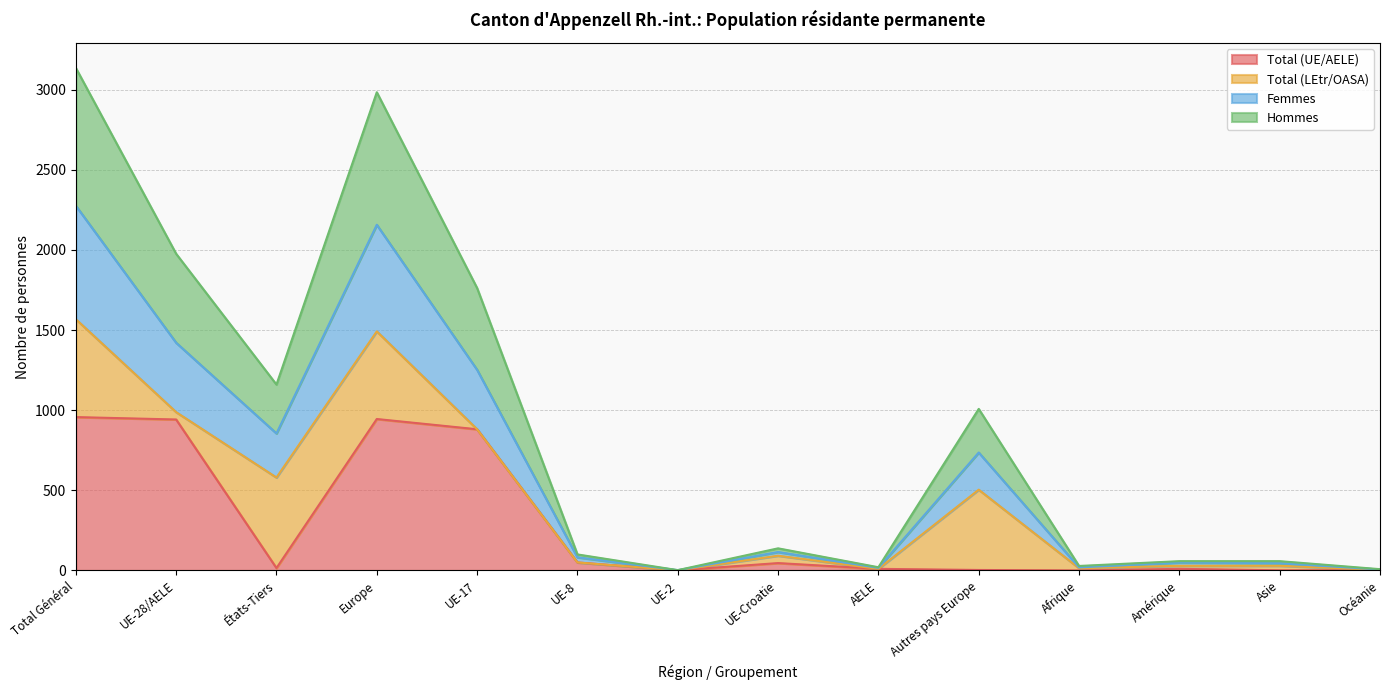

What is the value of the Total (UE/AELE) point at the 1st from the left?

957